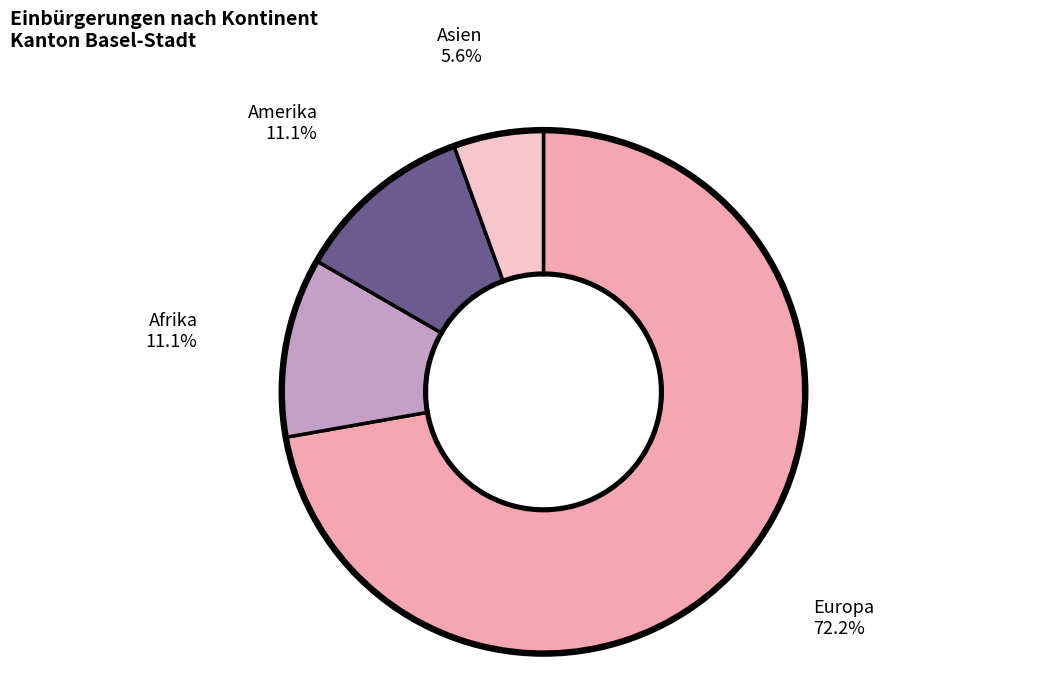

What is the total percentage of Asien and Afrika?

16.7%